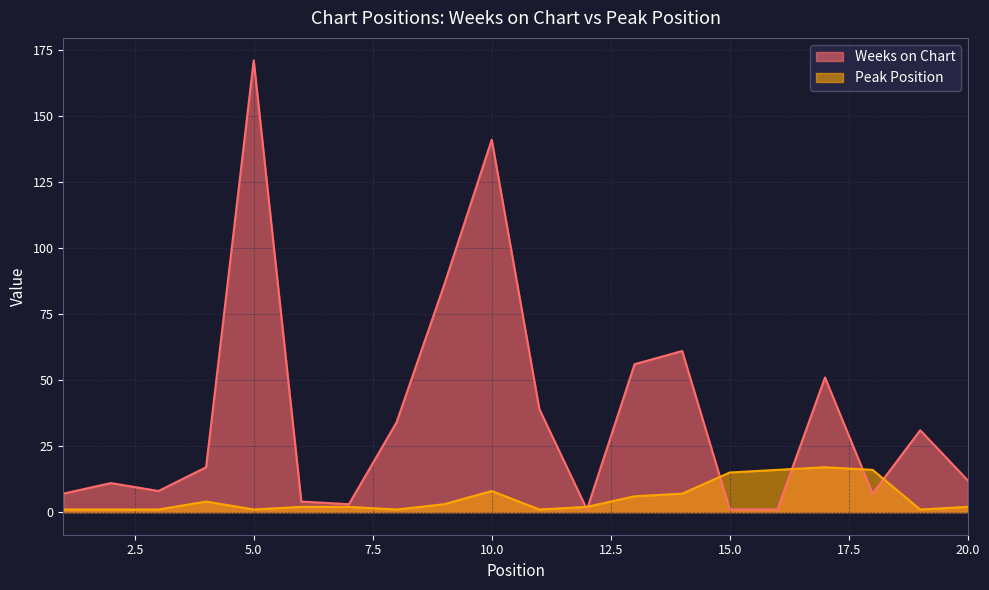

List the labels in order of Peak Position value, largest first.

17, 16, 18, 15, 10, 14, 13, 4, 9, 6, 7, 12, 20, 1, 2, 3, 5, 8, 11, 19